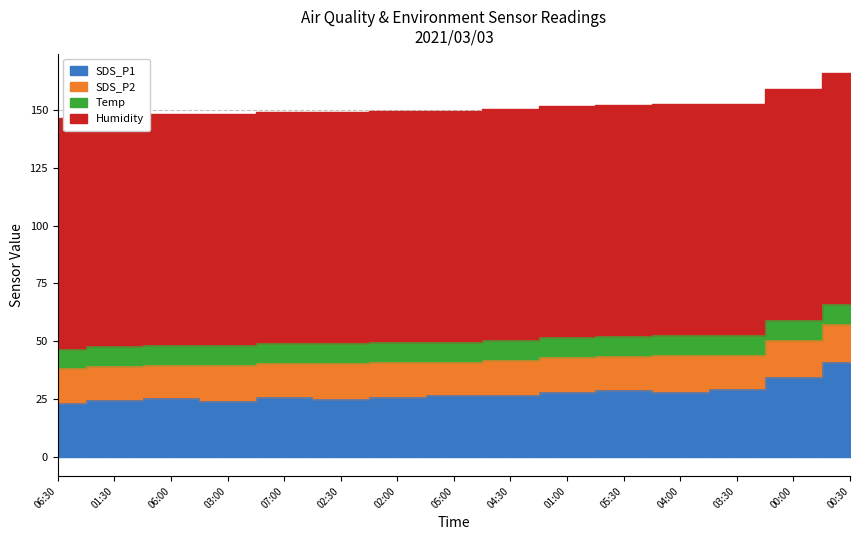

What is the total value across all series at 02:30?

149.3